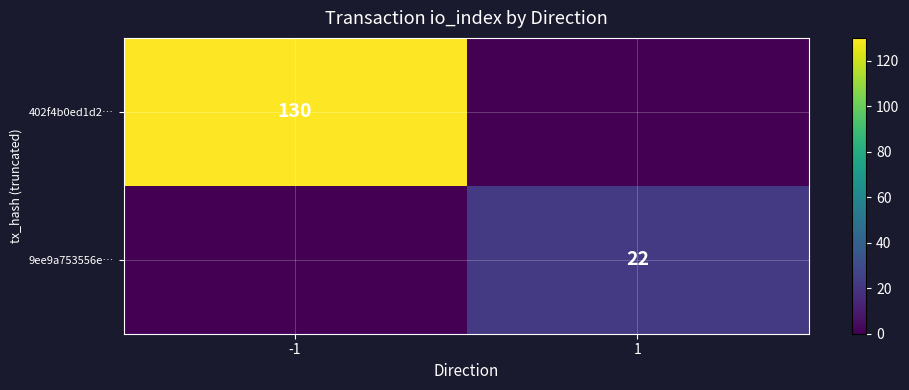

Is the value of 9ee9a753556e… at 1 greater than the value of 402f4b0ed1d2… at -1?

No